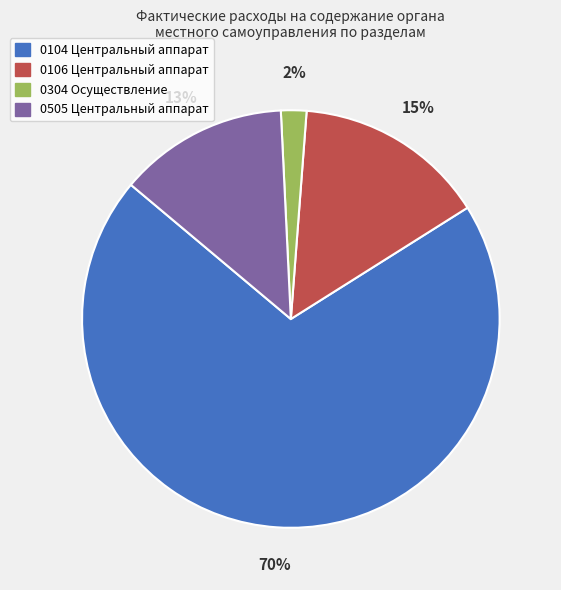

How many segments does this pie chart have?

4